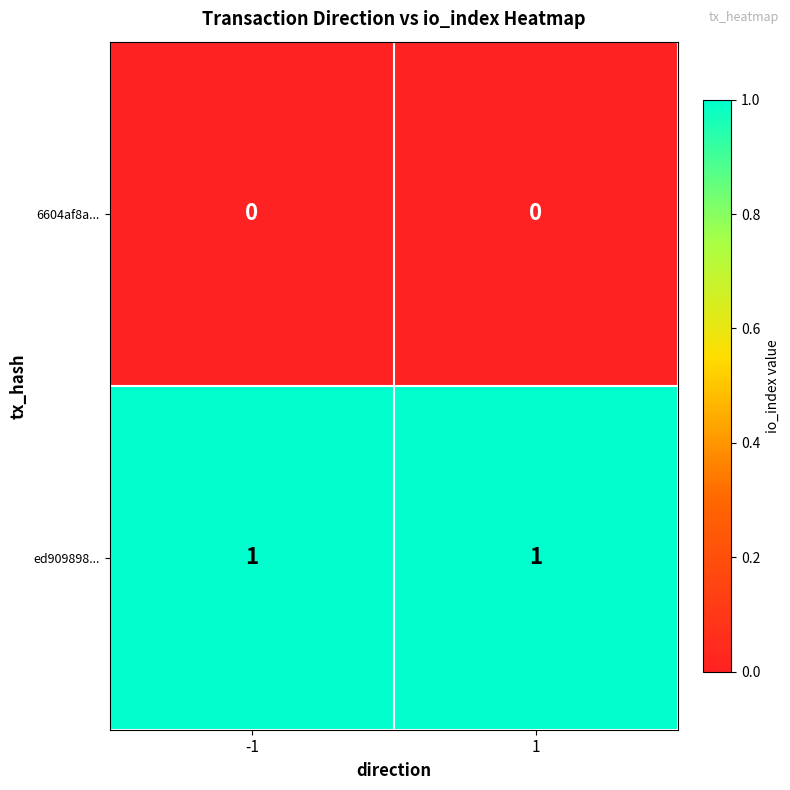

What is the total value across all series at -1?

1